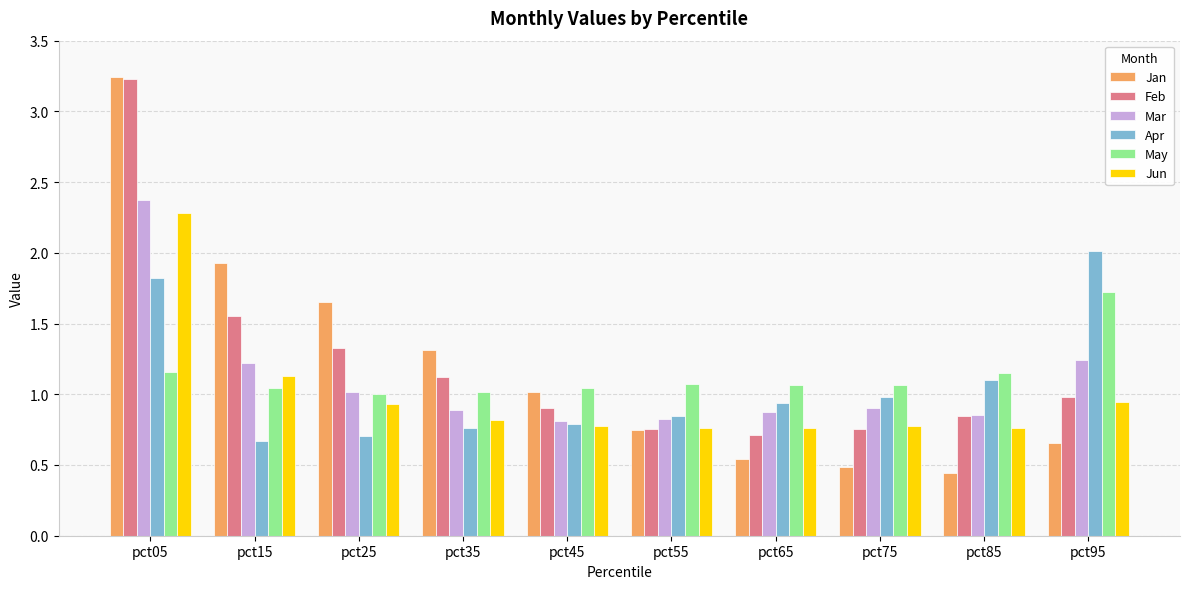

List the labels in order of Jan value, largest first.

pct05, pct15, pct25, pct35, pct45, pct55, pct95, pct65, pct75, pct85